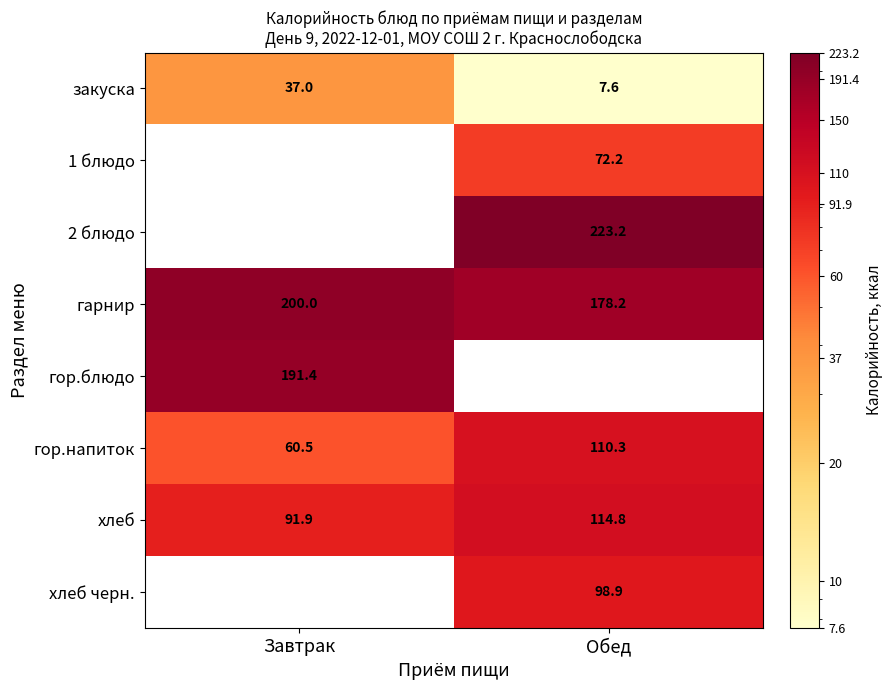

What is the sum of the хлеб values at Обед and Завтрак?

206.7